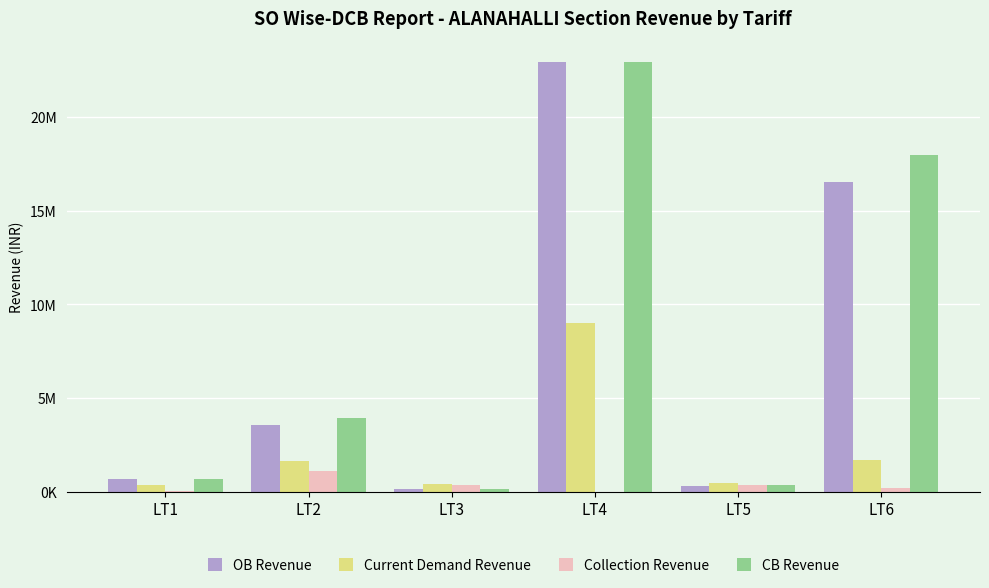

Reading right to left, transcribe all the data shown in this chart.

OB Revenue: 16534724.8	289123.0	22900944.0	136714.6	3565197.4	659284.3
Current Demand Revenue: 1697835.6	462368.5	9007748.4	430249.1	1642686.5	340514.6
Collection Revenue: 182931.7	353233.8	0.0	376544.7	1135700.7	41560.0
CB Revenue: 17969455.7	361775.7	22900944.0	159117.1	3934637.4	675895.0